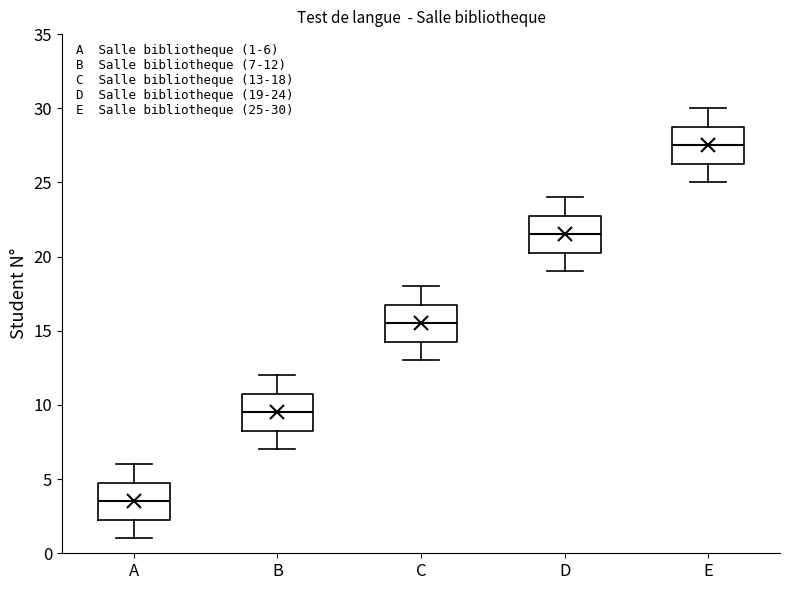

Which box's median line is the lowest?

A